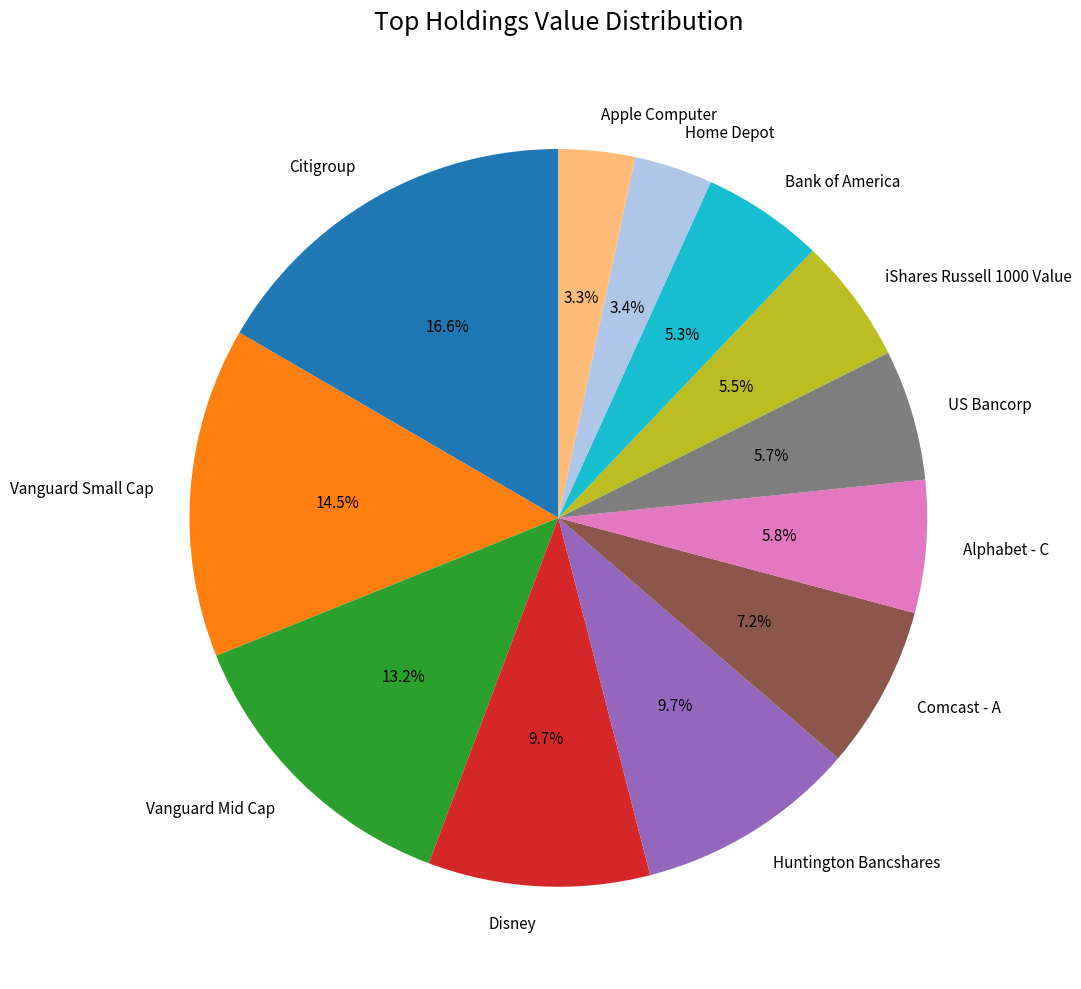

The Citigroup slice represents 29% of the pie. True or false?

False